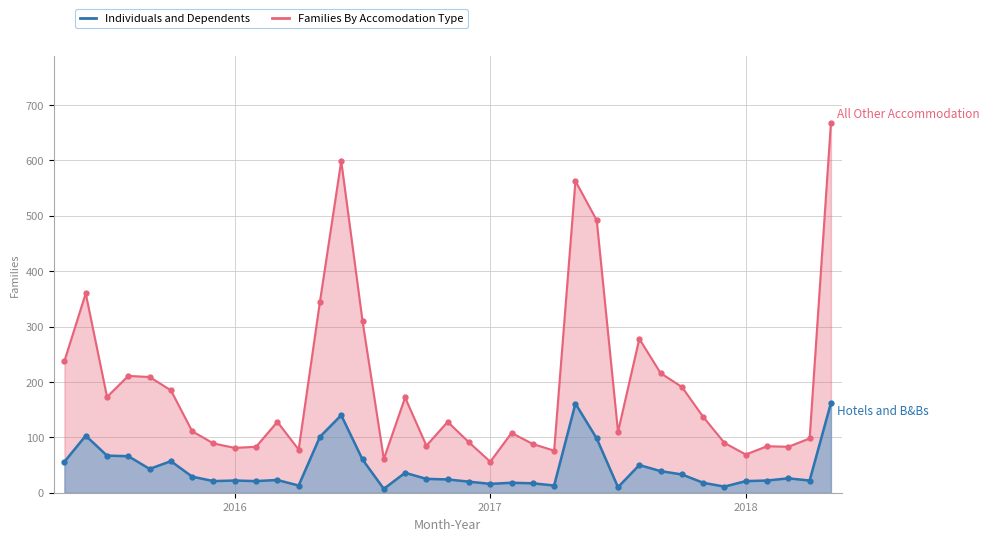

What is the label of the 1st point from the left?

2016